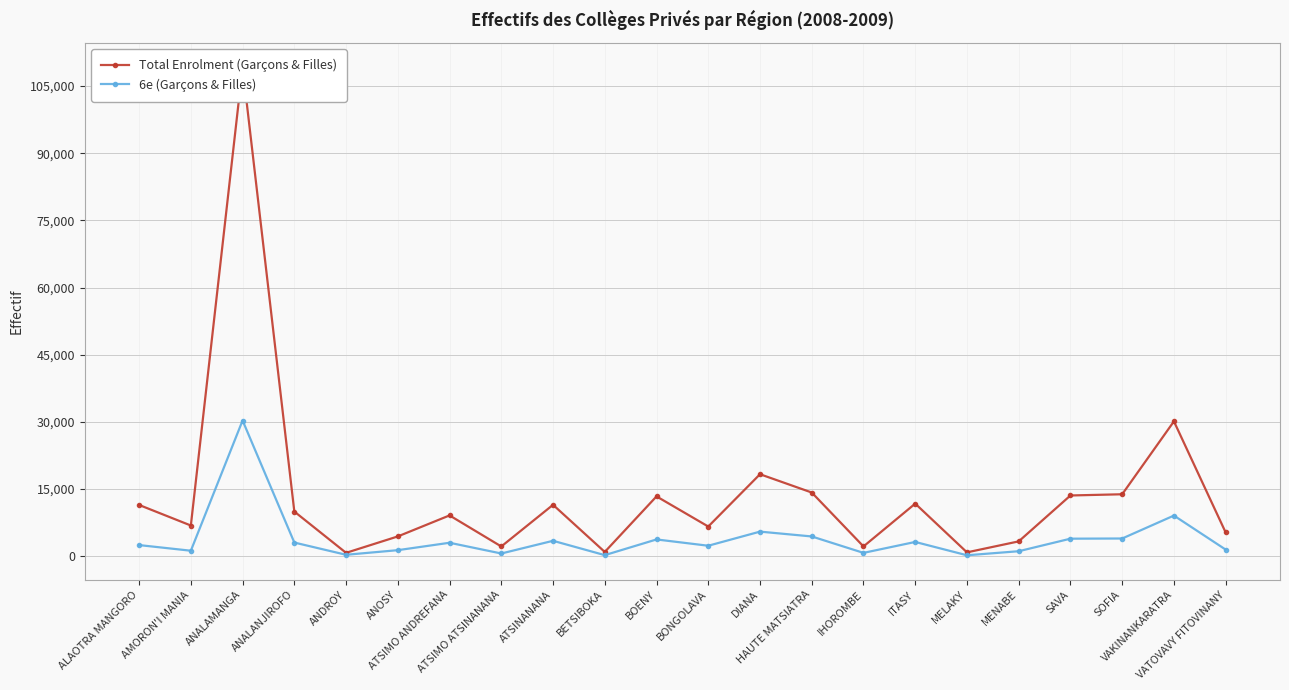

True or false: Total Enrolment (Garçons & Filles) and 6e (Garçons & Filles) intersect in this chart.

False